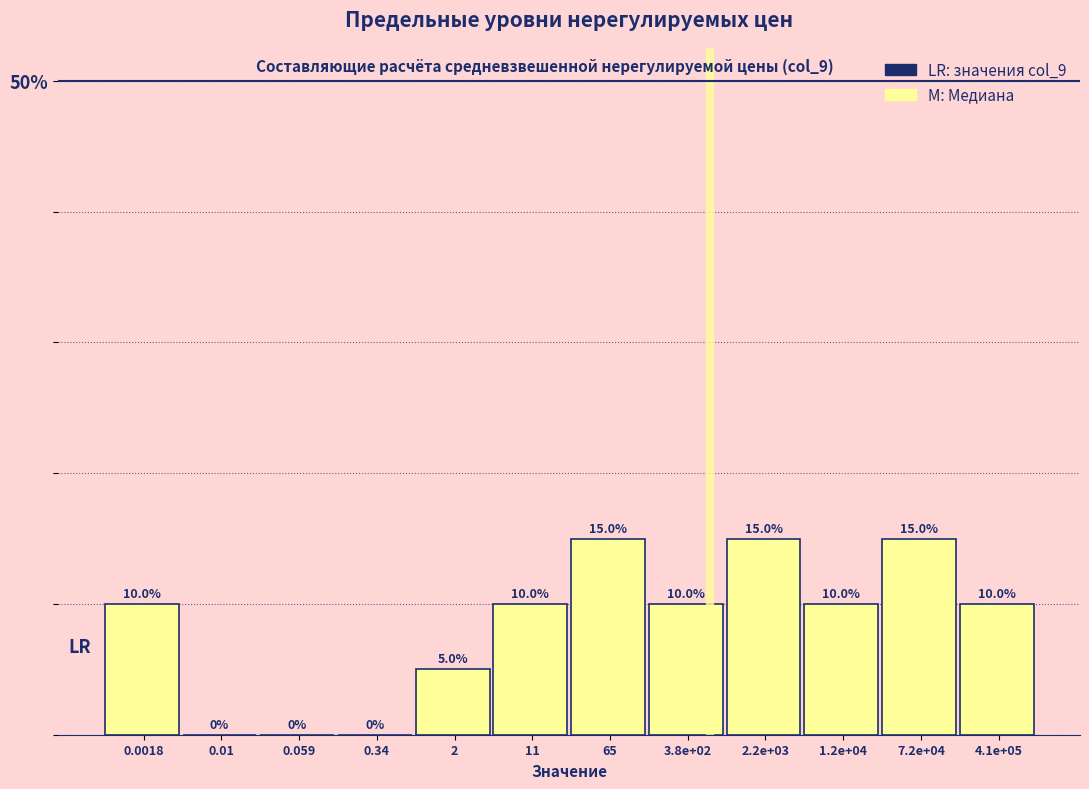

Reading left to right, list all the values displayed in this chart.

0.0018=10	0.01=0	0.059=0	0.34=0	2=5	11=10	65=15	3.8e+02=10	2.2e+03=15	1.2e+04=10	7.2e+04=15	4.1e+05=10